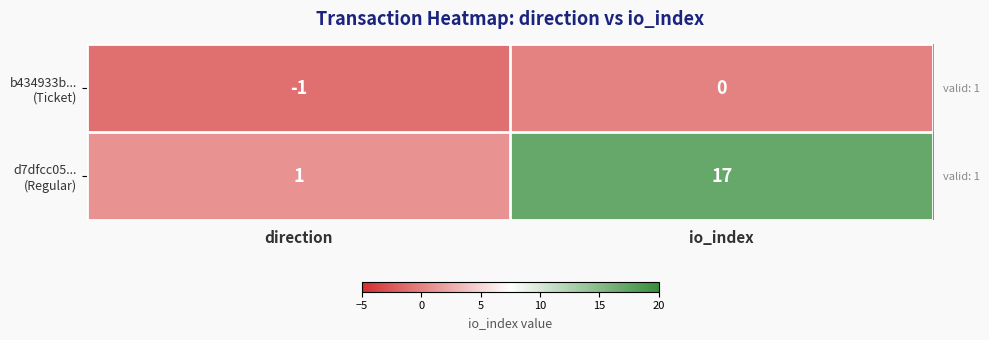

Between direction and io_index, which series saw the biggest shift?

d7dfcc05... (Regular)